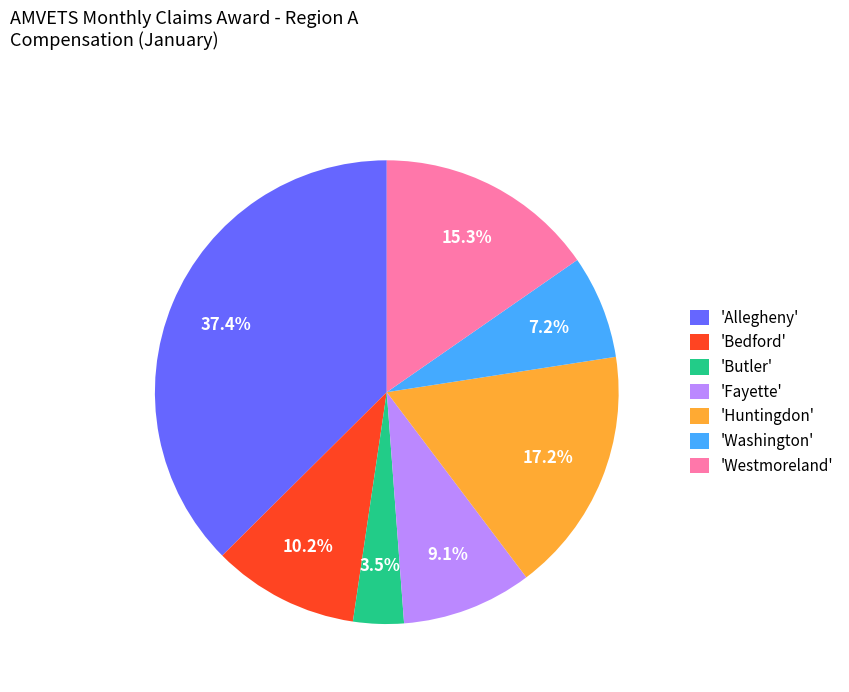

Between 'Westmoreland' and 'Bedford', which is larger?

'Westmoreland'